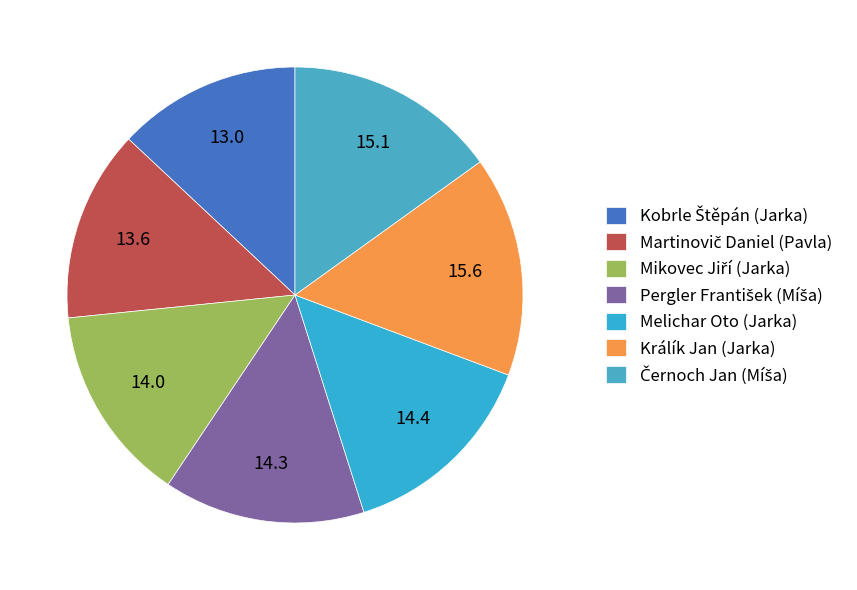

To the nearest percent, what portion does Pergler František (Míša) represent?

14%